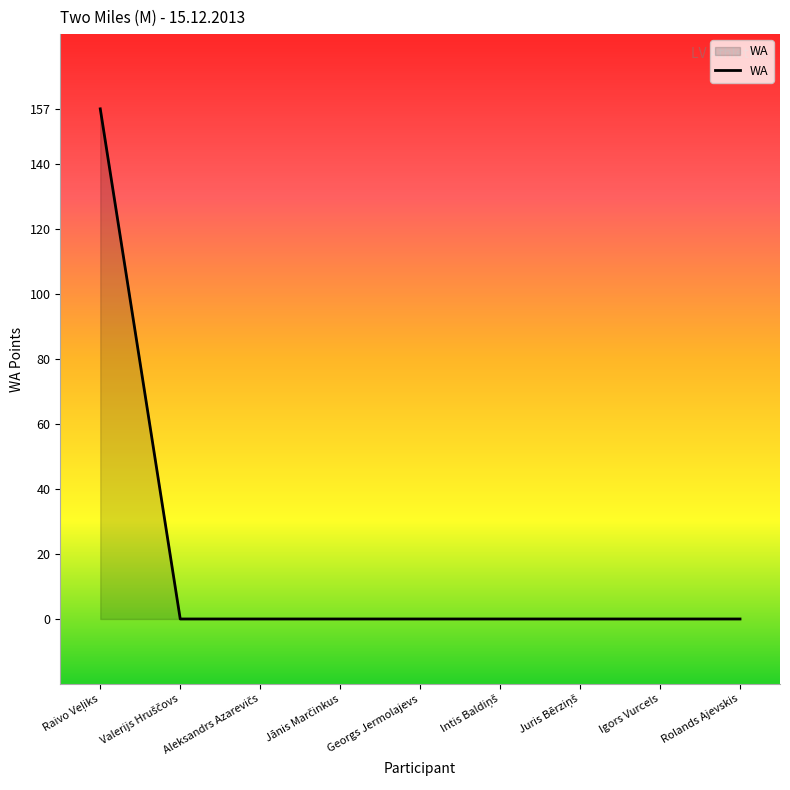

How many distinct data groups are displayed?

1